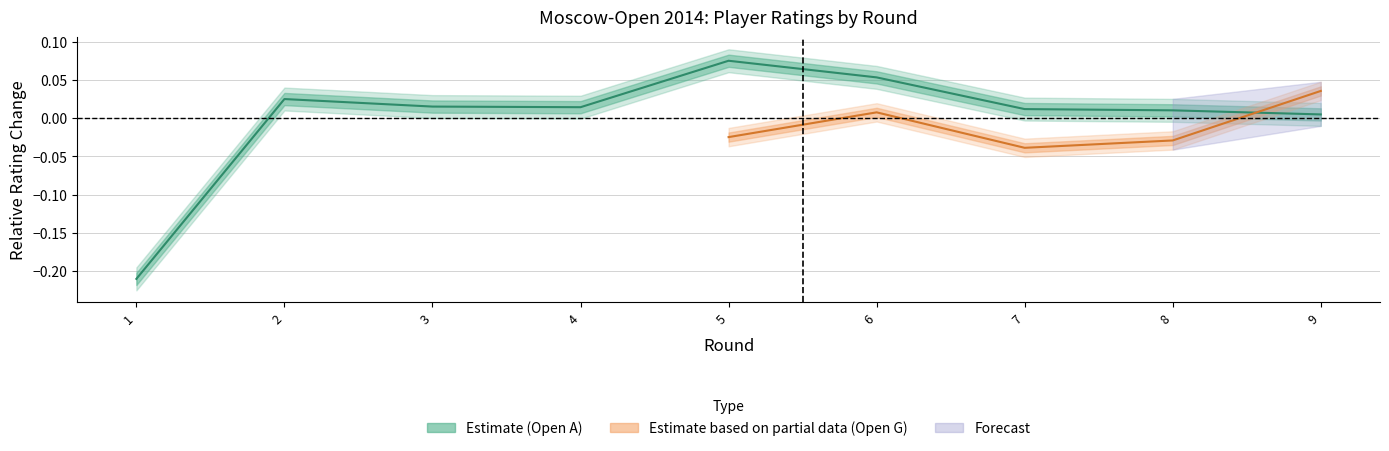

Rank the categories by value from highest to lowest.

5, 6, 2, 3, 4, 7, 8, 9, 1